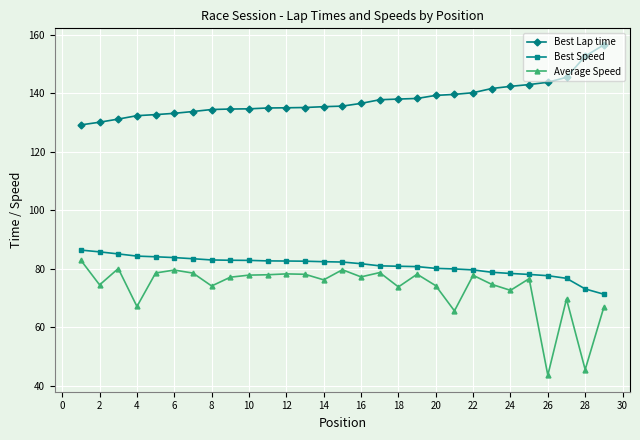

How many lines are shown in the chart?

3